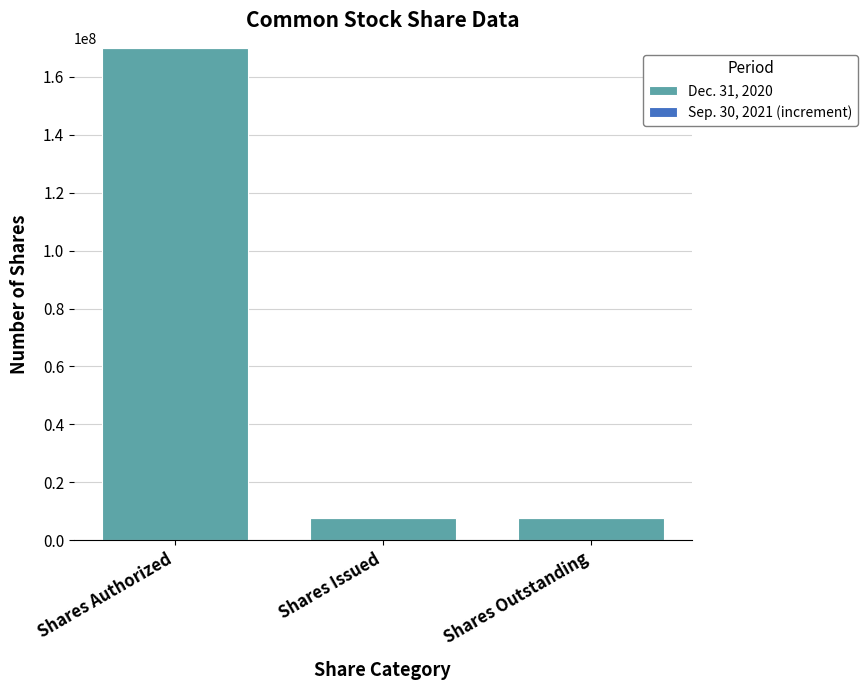

The Dec. 31, 2020 series shows 13075980 at Shares Issued. True or false?

False